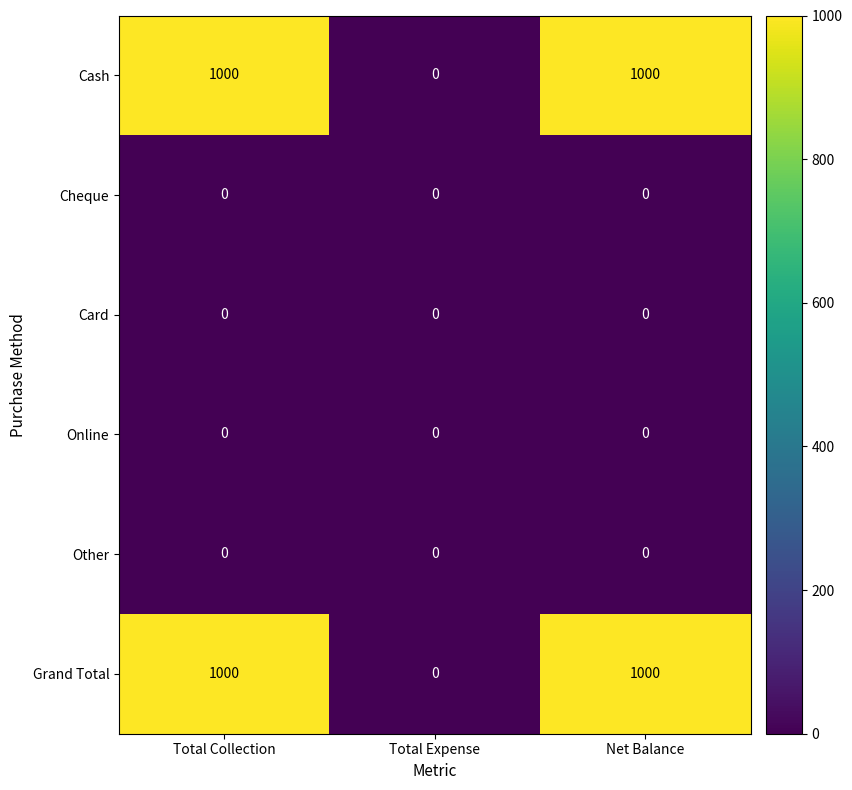

The value of Cash at Total Collection is 637. True or false?

False